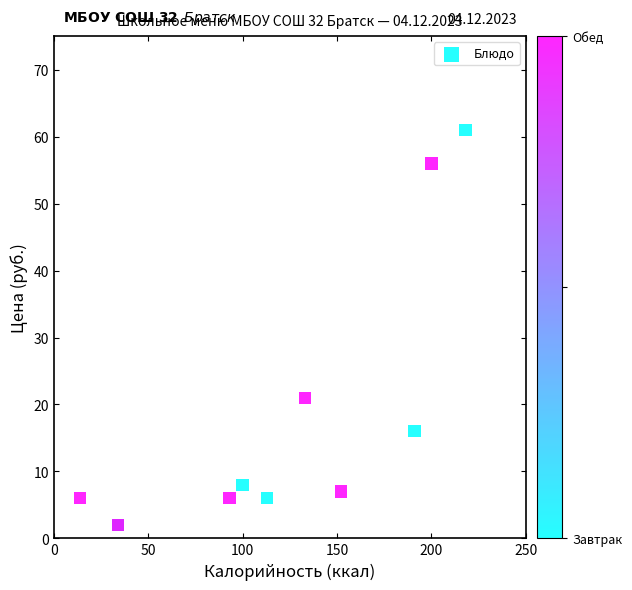

What Y value in the scatter plot is closest to 31?

21